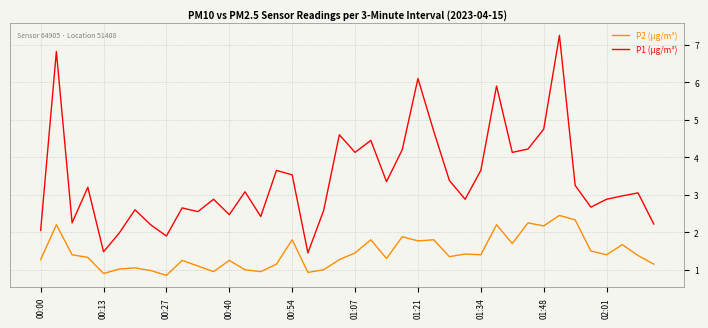

Which series has the largest range (max minus min)?

P1 (µg/m³)